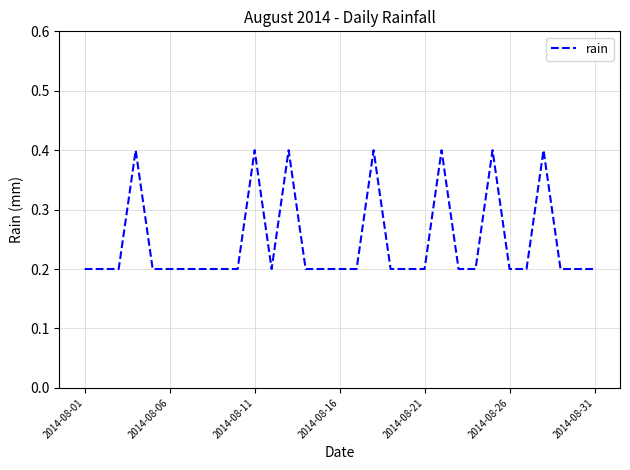

What is the greatest value displayed?

0.4